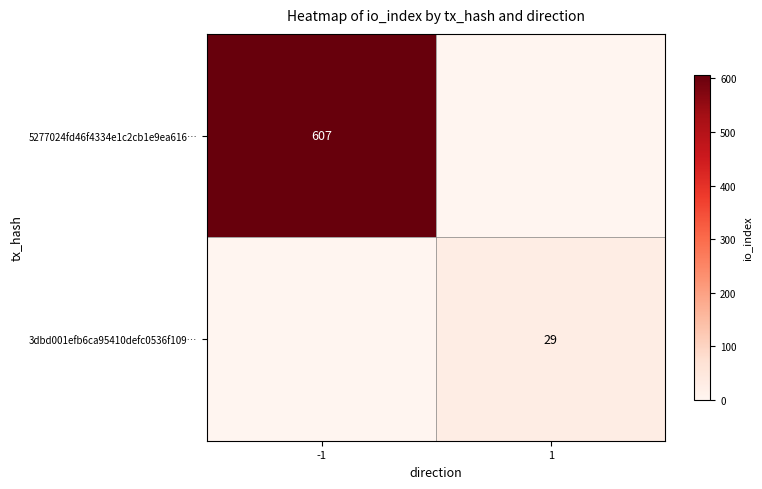

True or false: 3dbd001efb6ca95410defc0536f109… has a value of 48 at 1.

False